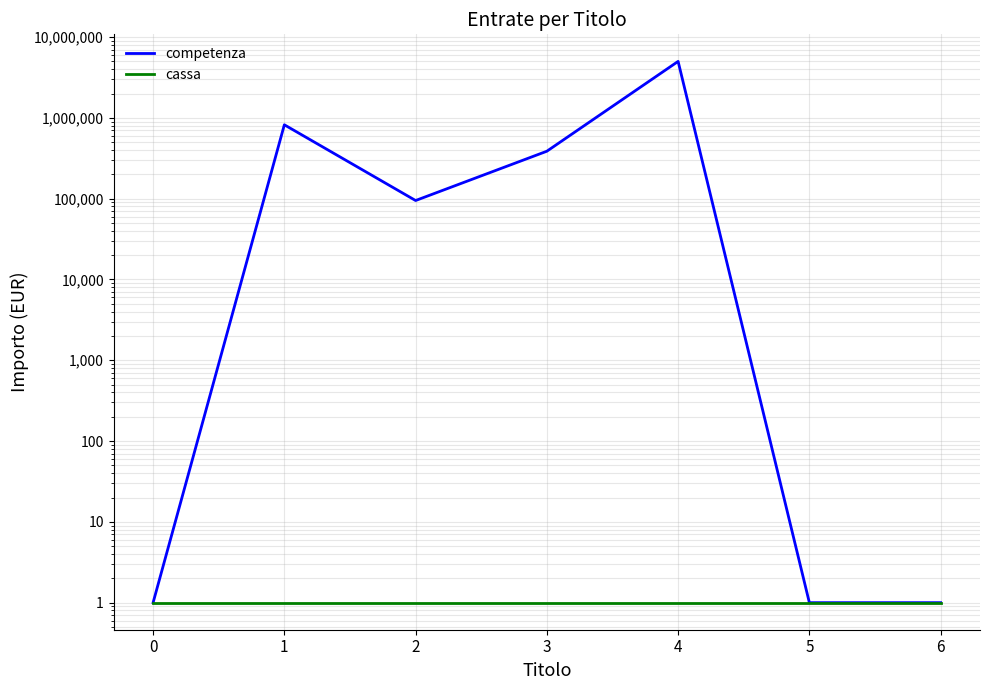

Which series has the largest total across all categories?

competenza